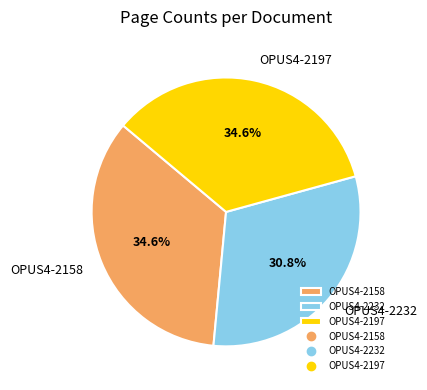

How many slices are in this pie chart?

3